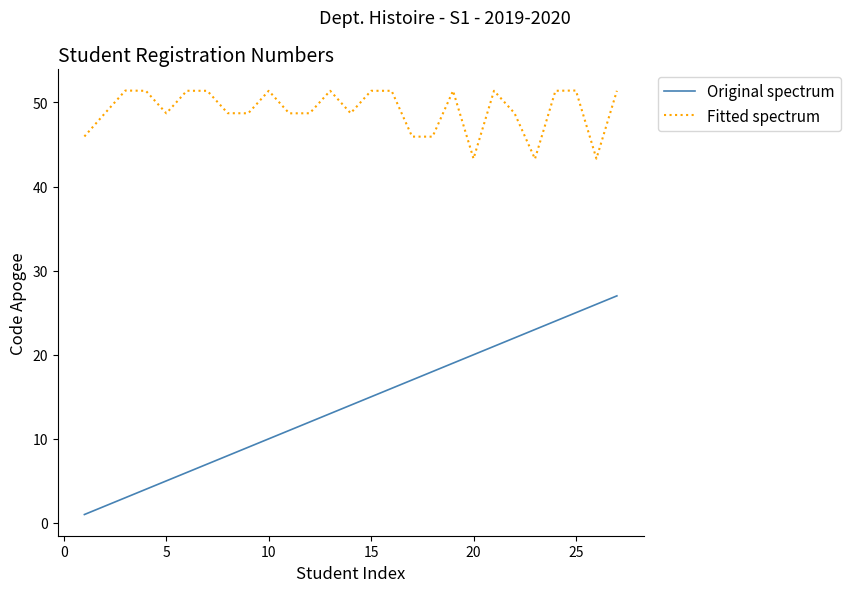

True or false: Fitted spectrum and Original spectrum intersect in this chart.

False